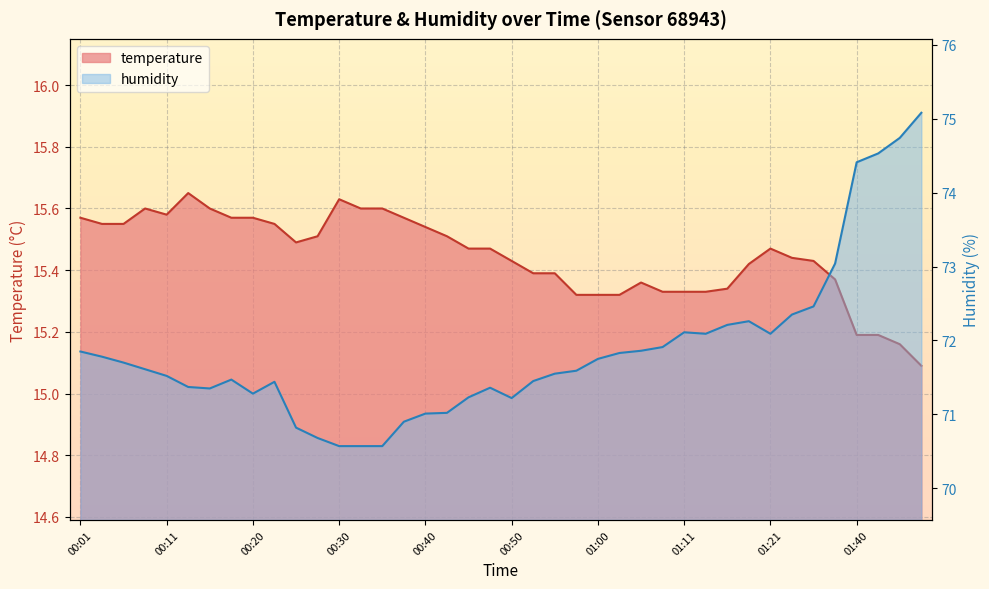

Rank the categories by humidity value from lowest to highest.

00:30, 00:33, 00:35, 00:28, 00:25, 00:38, 00:40, 00:42, 00:50, 00:45, 00:20, 00:16, 00:47, 00:13, 00:23, 00:52, 00:18, 00:11, 00:55, 00:57, 00:08, 00:06, 01:00, 00:03, 01:02, 00:01, 01:05, 01:08, 01:13, 01:21, 01:11, 01:16, 01:19, 01:24, 01:27, 01:30, 01:40, 01:43, 01:46, 01:48